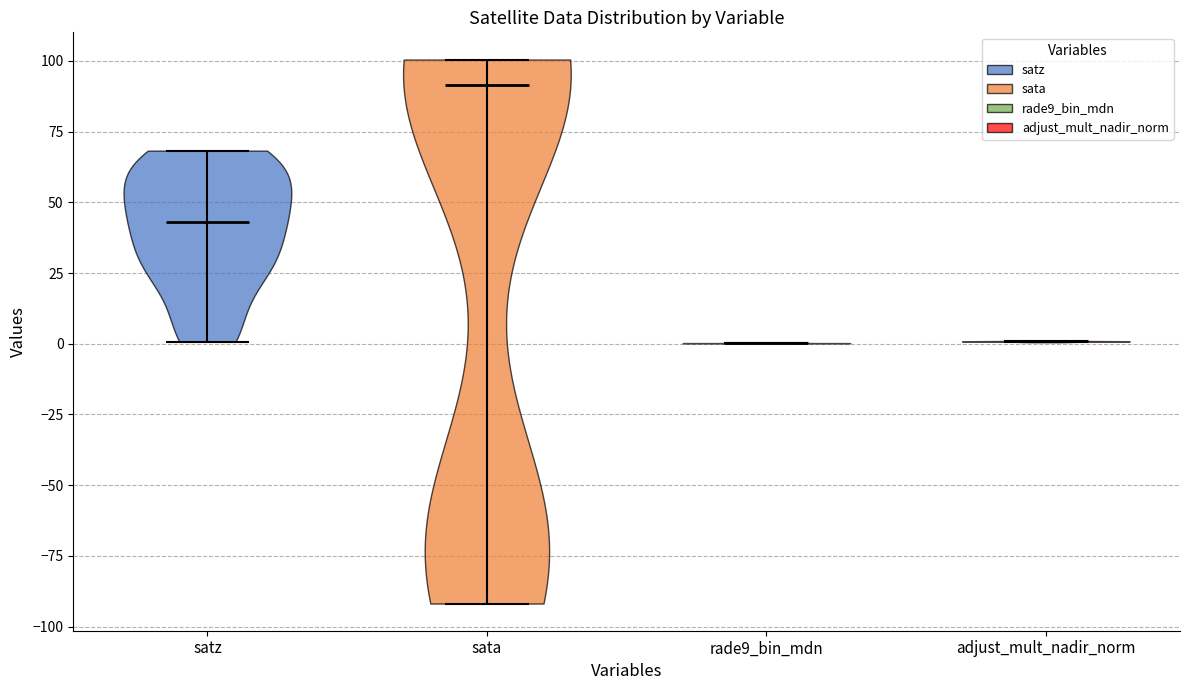

What is the lowest point the violin for sata reaches on the y-axis? The values are not printed on the chart, so give them approximately, as read against the axis.

-90